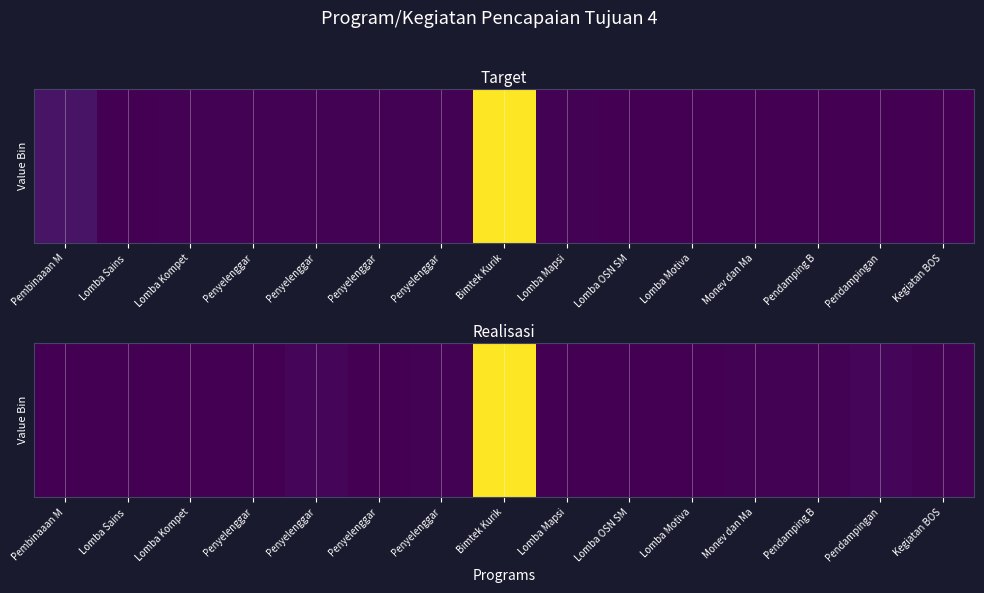

List the labels in order of value, smallest first.

Pembinaaan M, Lomba Sains , Lomba Kompet, Penyelenggar, Penyelenggar, Lomba Mapsi, Lomba OSN SM, Lomba Motiva, Penyelenggar, Monev dan Ma, Pendamping B, Kegiatan BOS, Penyelenggar, Pendampingan, Bimtek Kurik